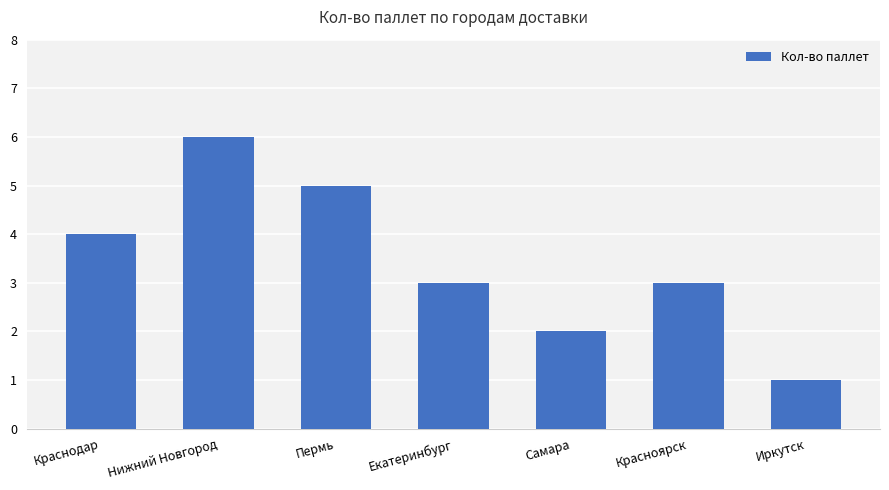

What is the difference between the values at Краснодар and Самара?

2